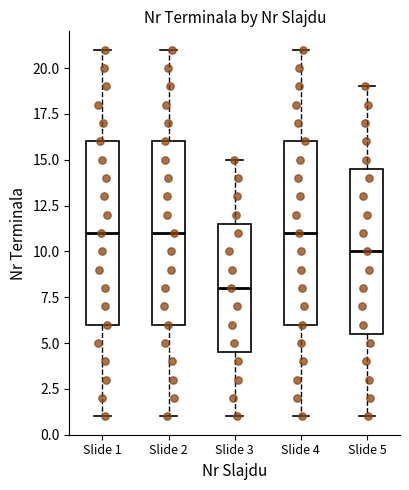

Which box's median line is the lowest?

Slide 3